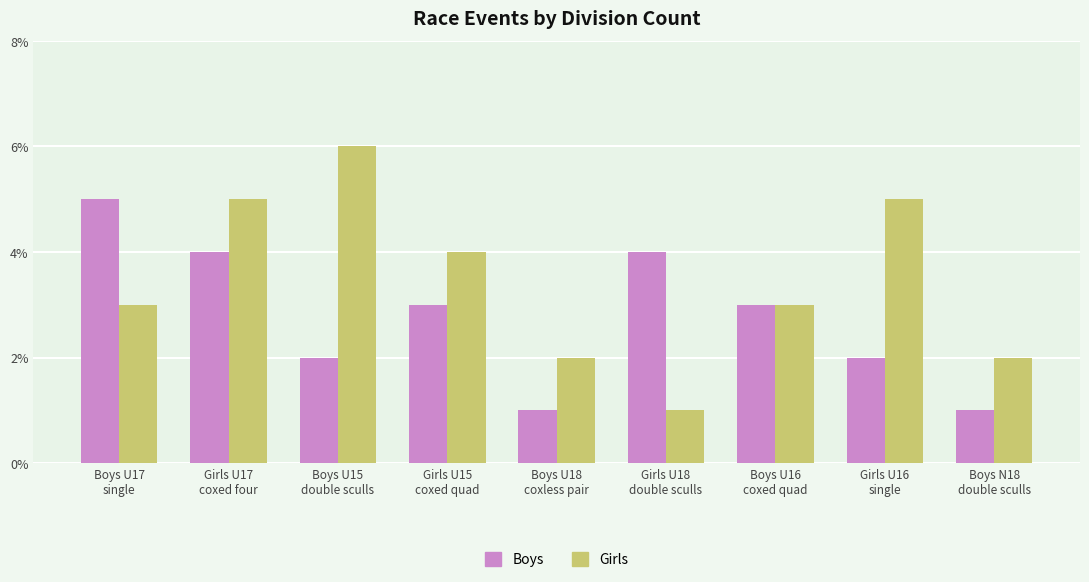

What are all the series names shown in the legend?

Boys, Girls